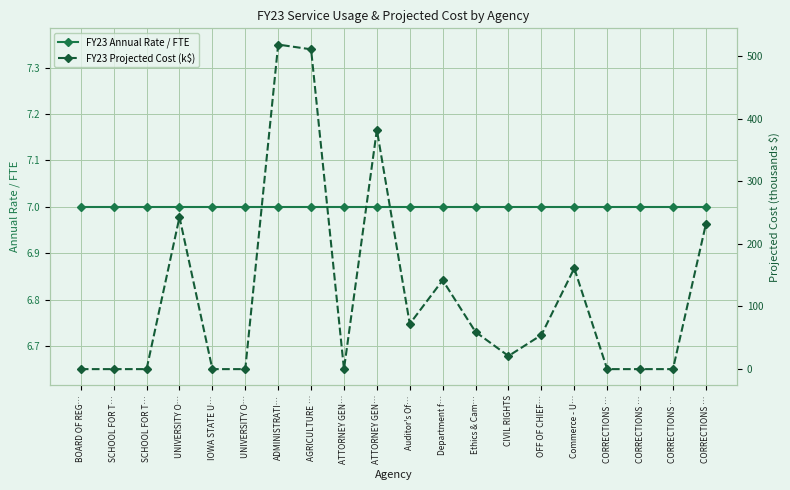

How many series are shown in this chart?

2